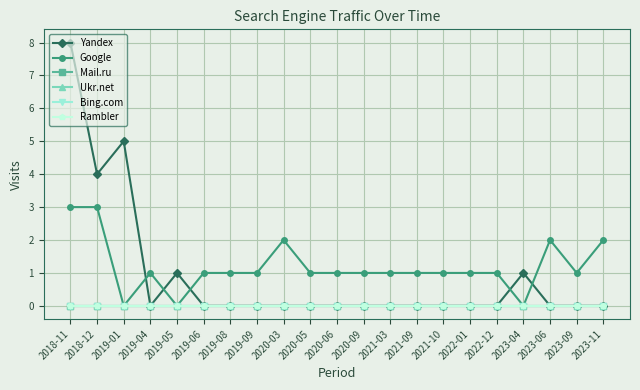

What is the label of the 12th point from the right?

2020-05